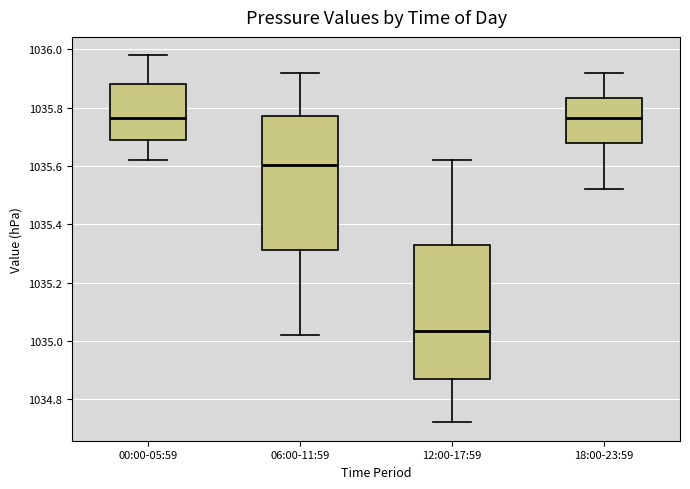

Reading left to right, read every box against the y-axis: the position of its median line, the range the box covers, and the ends of its whiskers. The values are not printed on the chart, so give them approximately, as read against the axis.

00:00-05:59: median 1035.76, box 1035.68 to 1035.88, whiskers 1035.62 to 1035.98
06:00-11:59: median 1035.60, box 1035.32 to 1035.78, whiskers 1035.02 to 1035.92
12:00-17:59: median 1035.04, box 1034.88 to 1035.32, whiskers 1034.72 to 1035.62
18:00-23:59: median 1035.76, box 1035.68 to 1035.84, whiskers 1035.52 to 1035.92